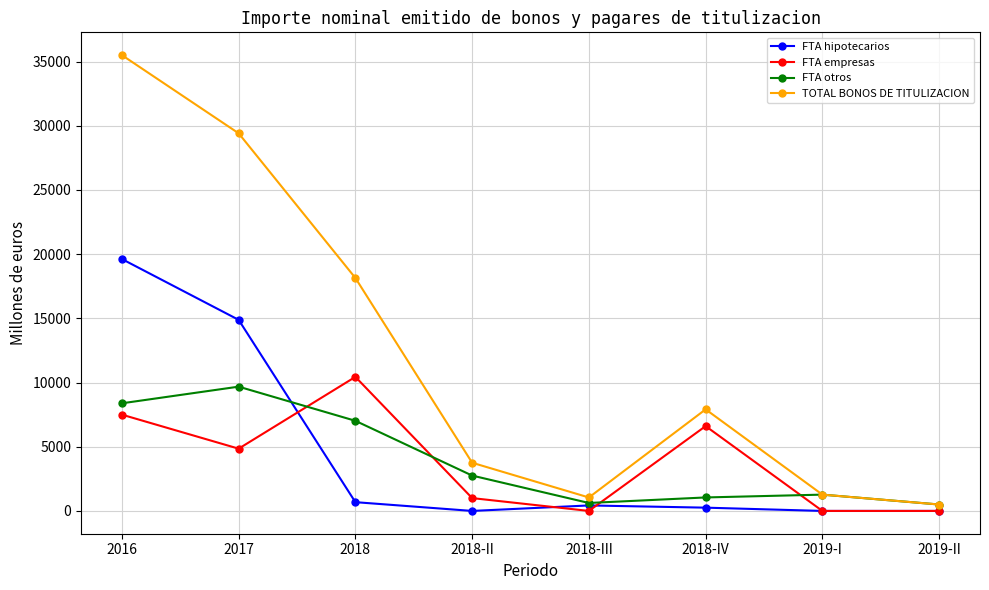

Rank the series at 2018 from lowest to highest value.

FTA hipotecarios, FTA otros, FTA empresas, TOTAL BONOS DE TITULIZACION